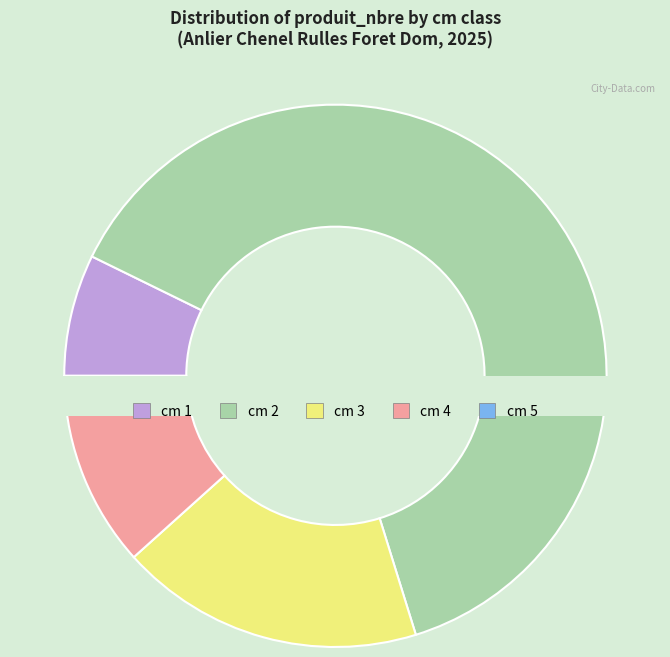

Is there any slice that represents more than half of the pie?

Yes